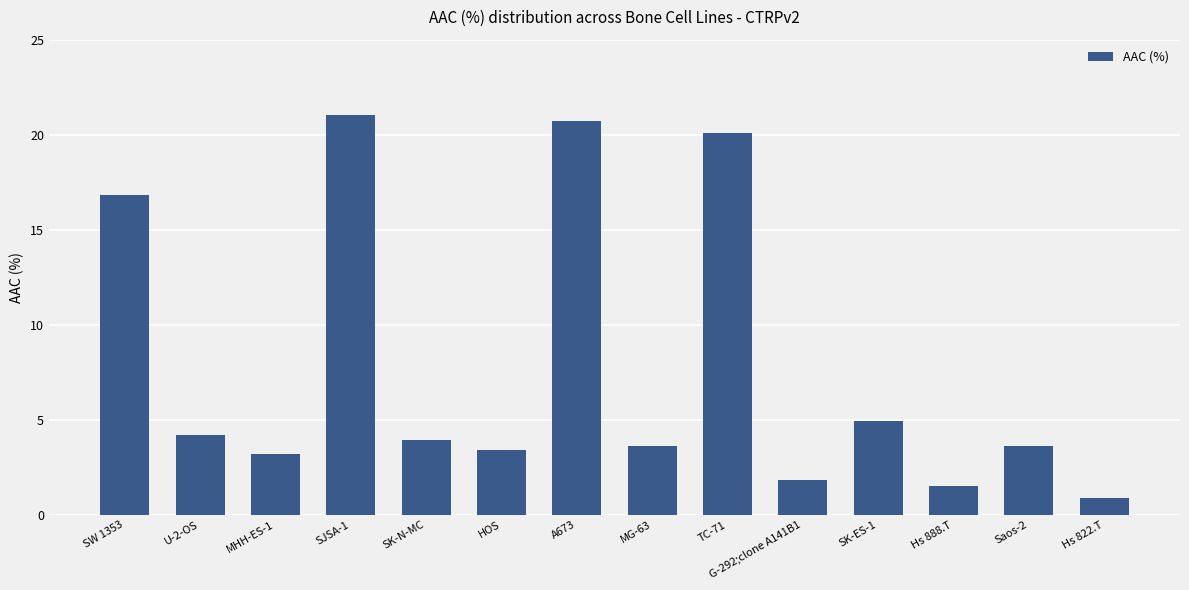

Which has a higher value, SK-N-MC or TC-71?

TC-71